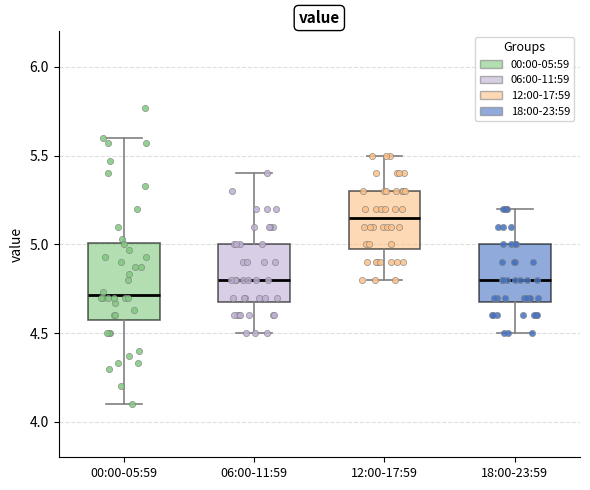

Which box has the highest median line?

12:00-17:59